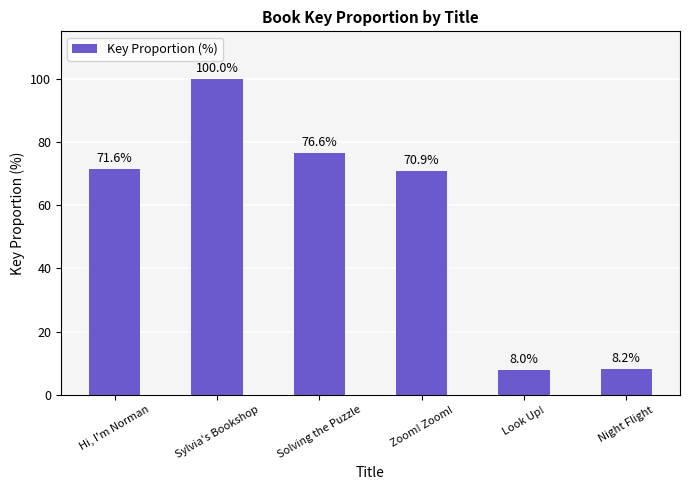

What is the value of the 4th bar from the left?

70.9